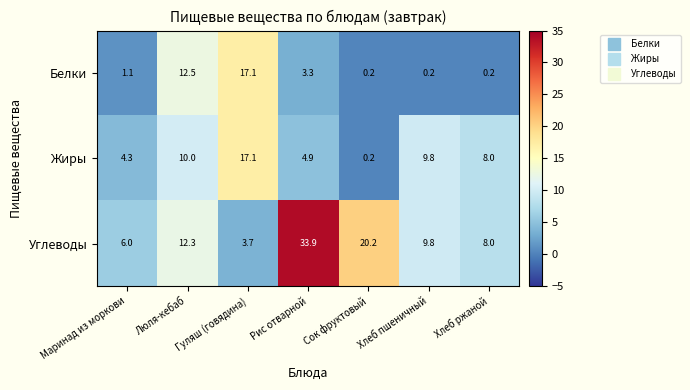

Which series has the largest total across all categories?

Углеводы